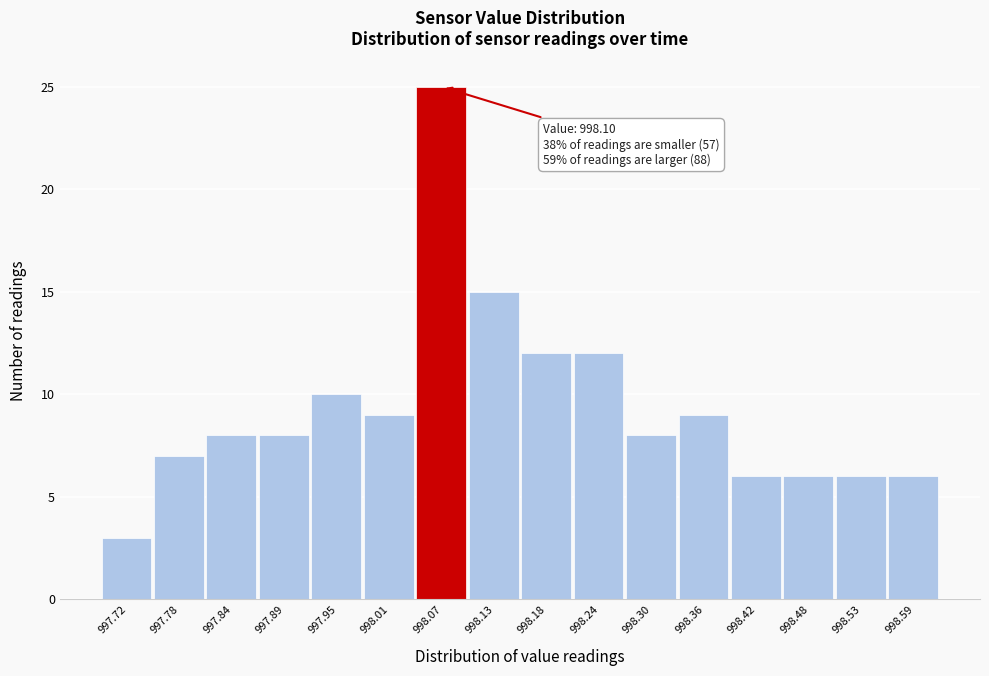

Reading left to right, list all the values displayed in this chart.

3	7	8	8	10	9	25	15	12	12	8	9	6	6	6	6